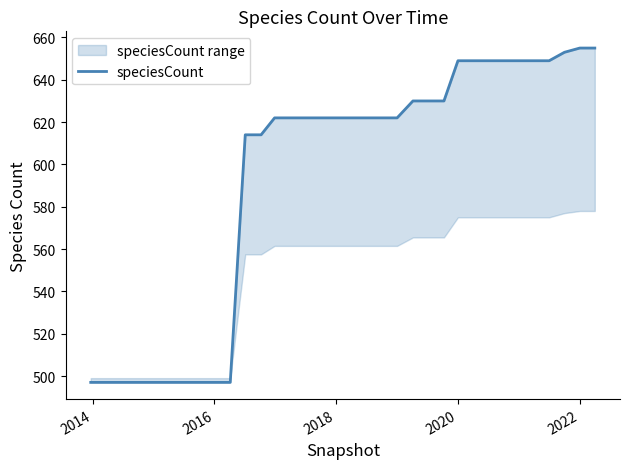

The value at 25 is 386. True or false?

False